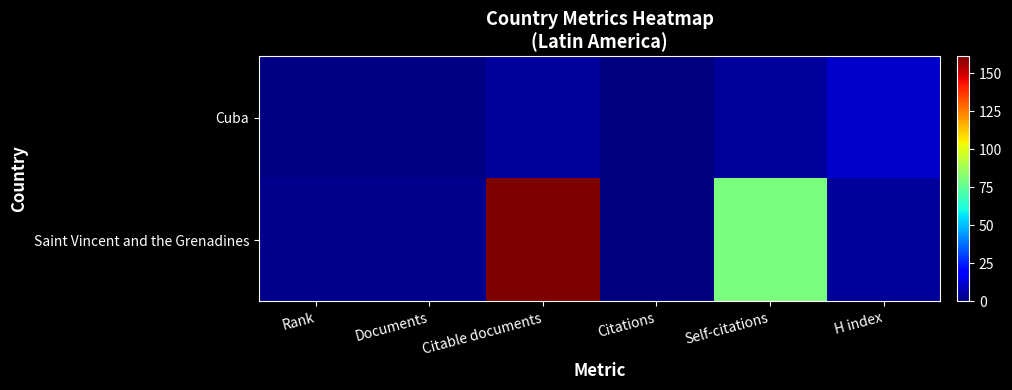

At how many categories does at least one series exceed 137?

1